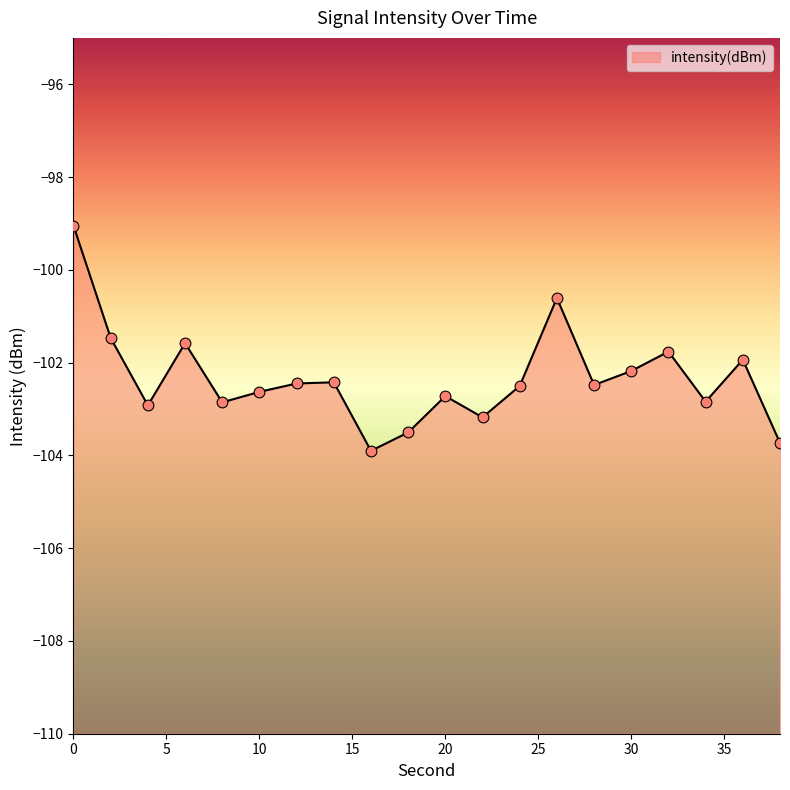

Which has a higher value, 36 or 24?

36